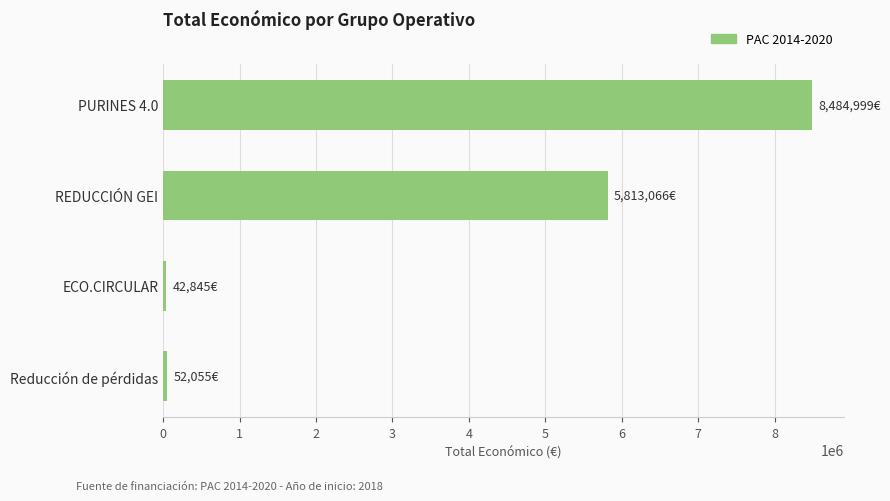

What is the label of the 1st bar from the top?

PURINES 4.0